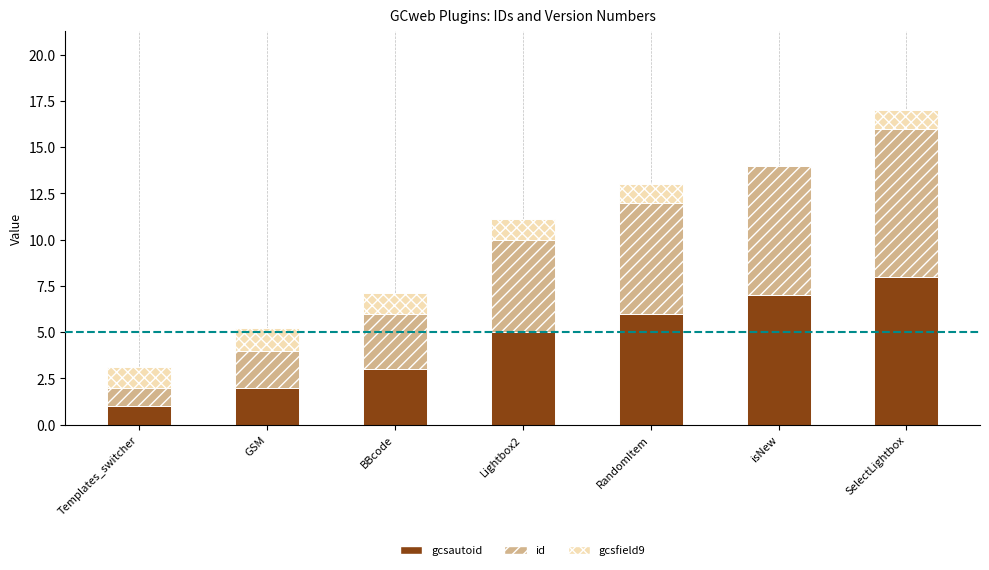

At which category is the sum across all series the highest?

SelectLightbox